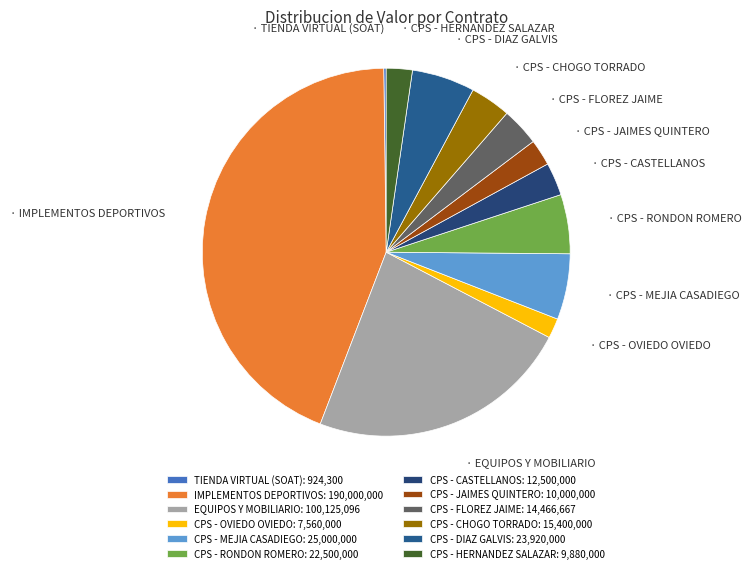

Rank the categories by value from highest to lowest.

IMPLEMENTOS DEPORTIVOS, EQUIPOS Y MOBILIARIO, CPS - MEJIA CASADIEGO, CPS - DIAZ GALVIS, CPS - RONDON ROMERO, CPS - CHOGO TORRADO, CPS - FLOREZ JAIME, CPS - CASTELLANOS, CPS - JAIMES QUINTERO, CPS - HERNANDEZ SALAZAR, CPS - OVIEDO OVIEDO, TIENDA VIRTUAL (SOAT)